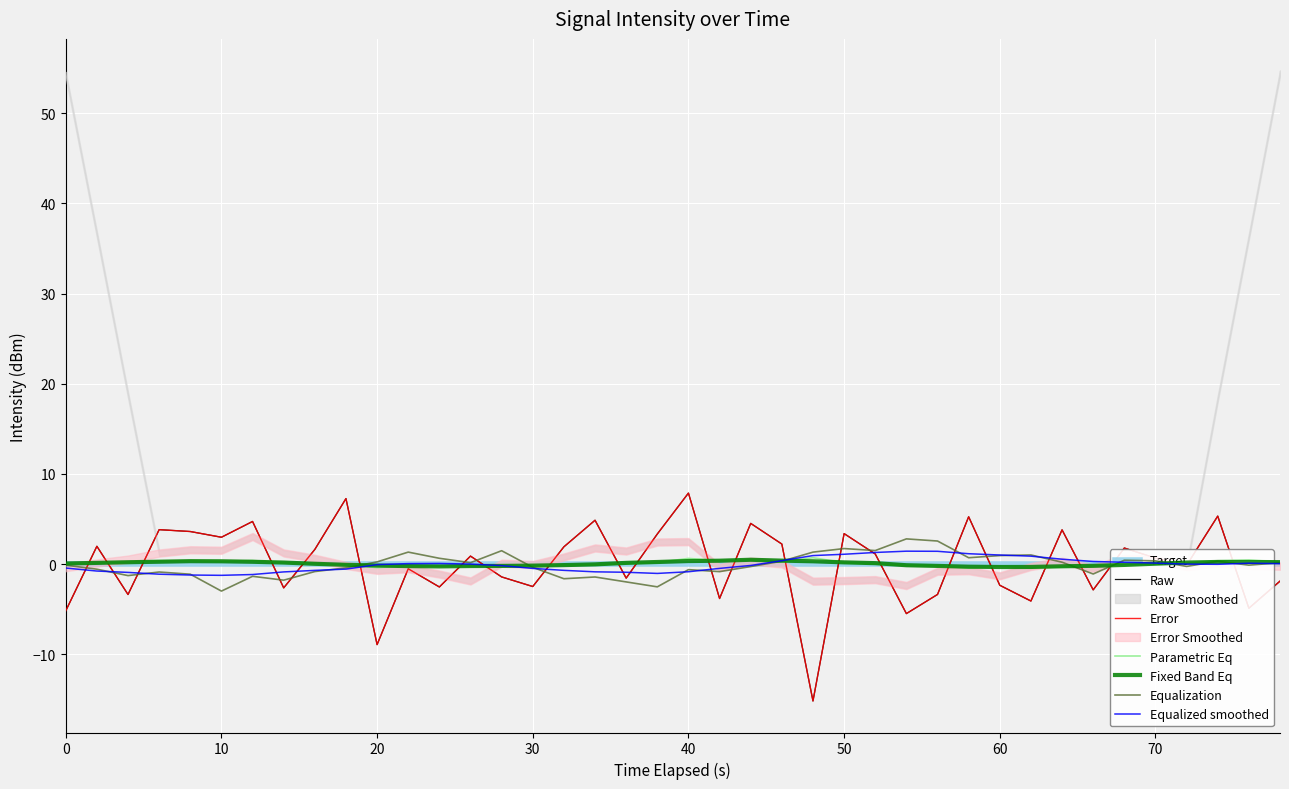

The value at 29 is 6.9. True or false?

False